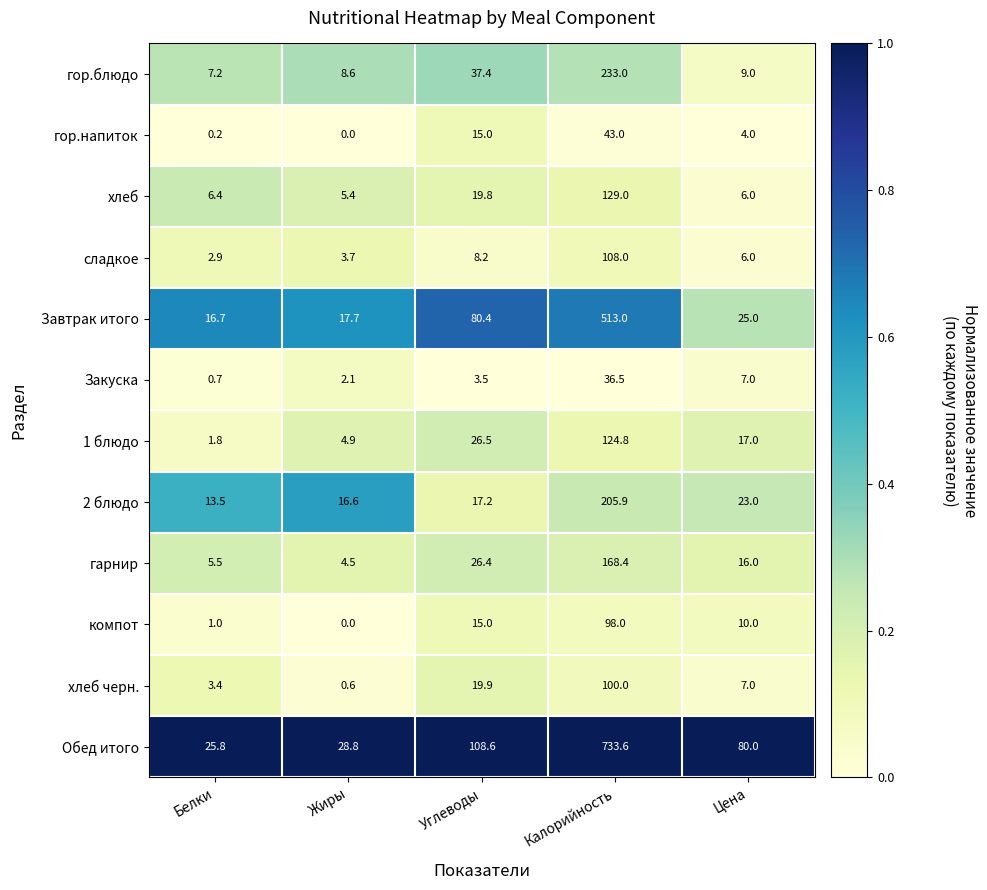

What is the total value across all series at Углеводы?

377.9